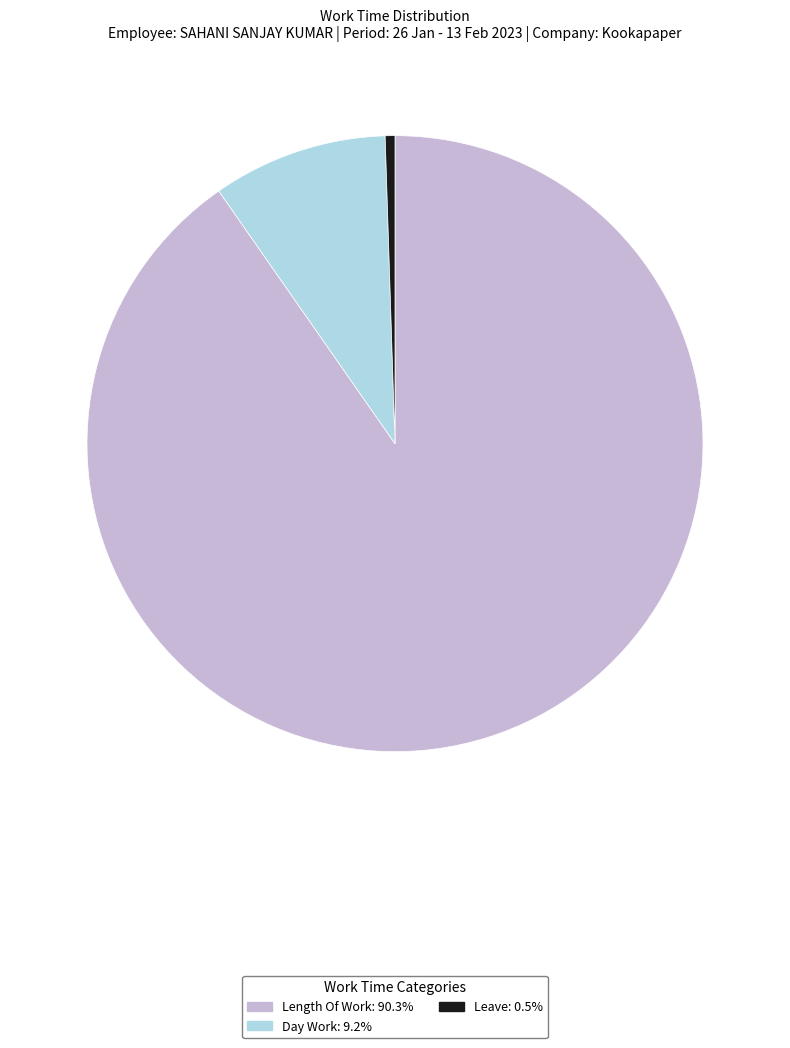

Is there a majority slice in this chart?

Yes